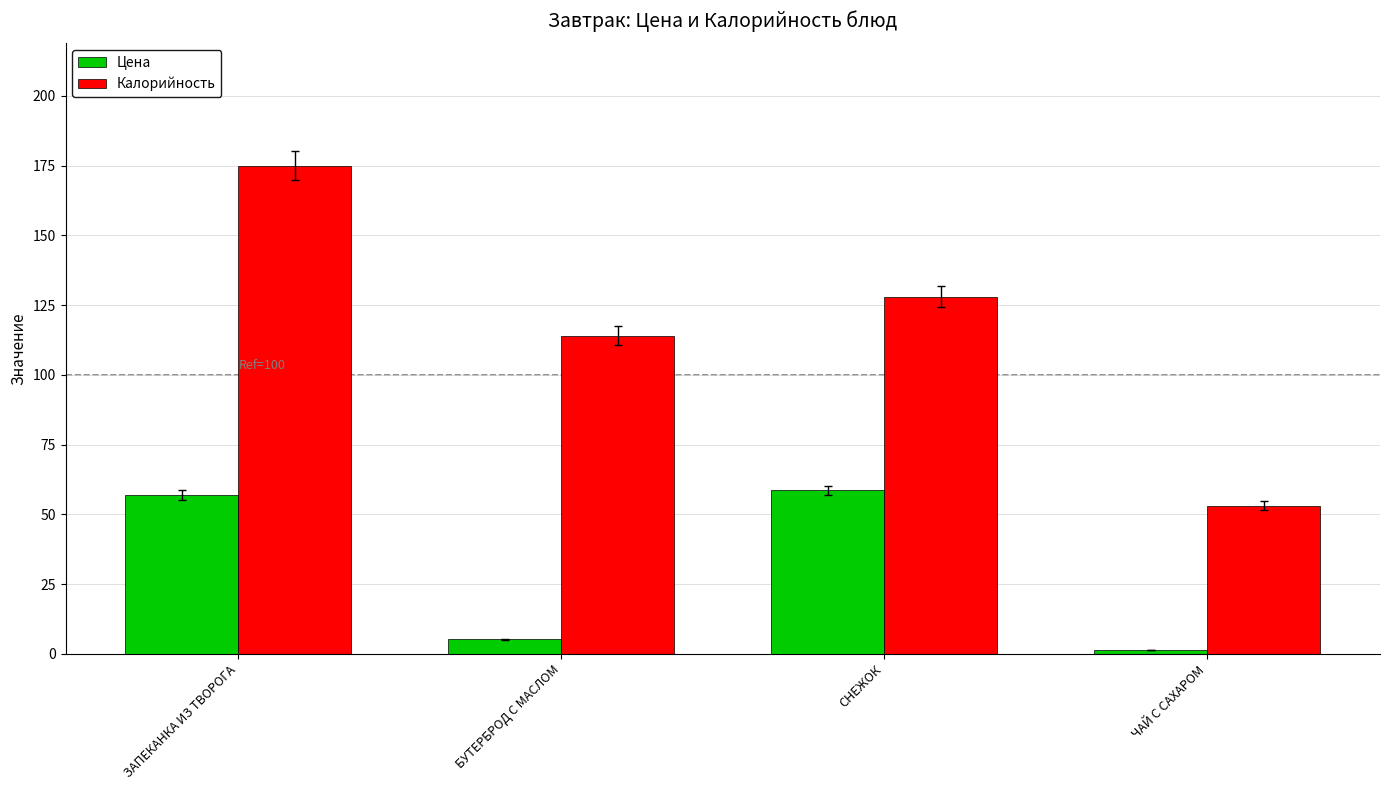

Rank the series at СНЕЖОК from lowest to highest value.

Цена, Калорийность